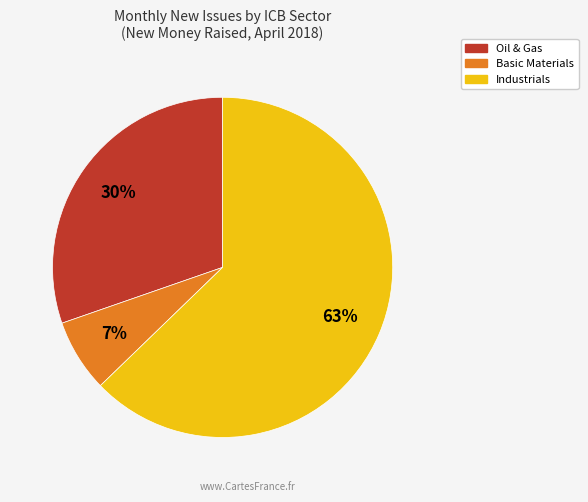

Rank the categories by value from highest to lowest.

Industrials, Oil & Gas, Basic Materials